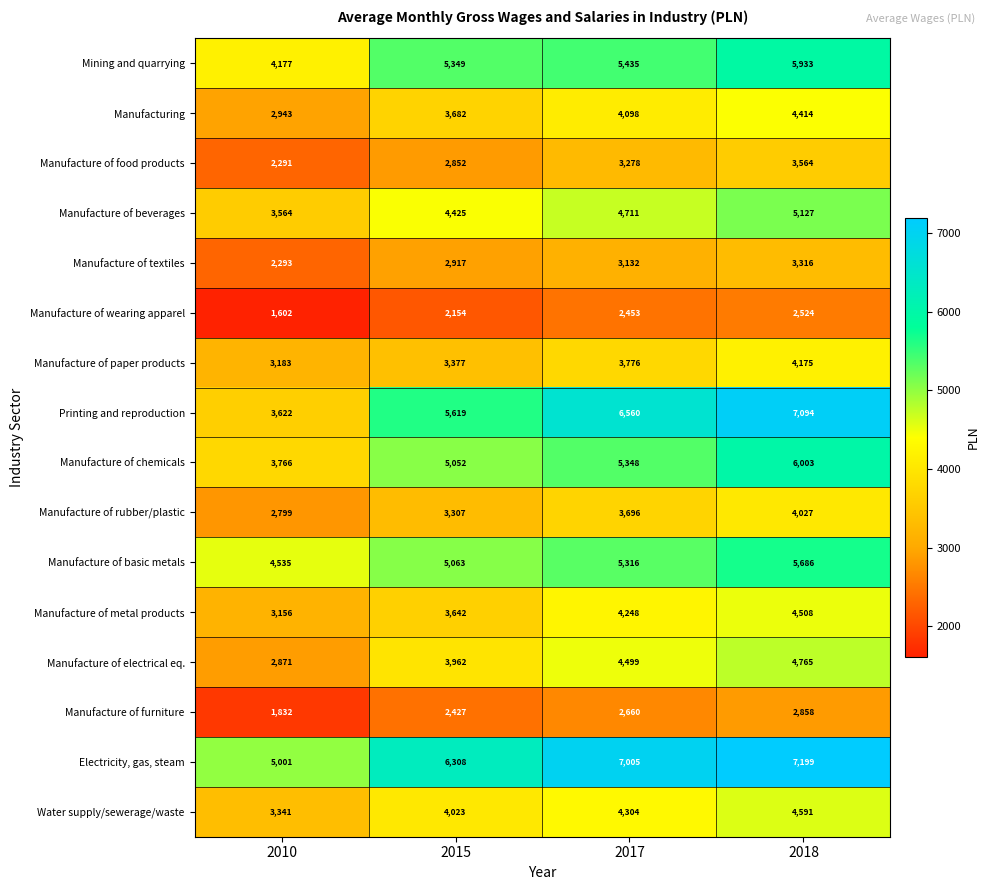

At which category does the chart reach its minimum across all series?

2010